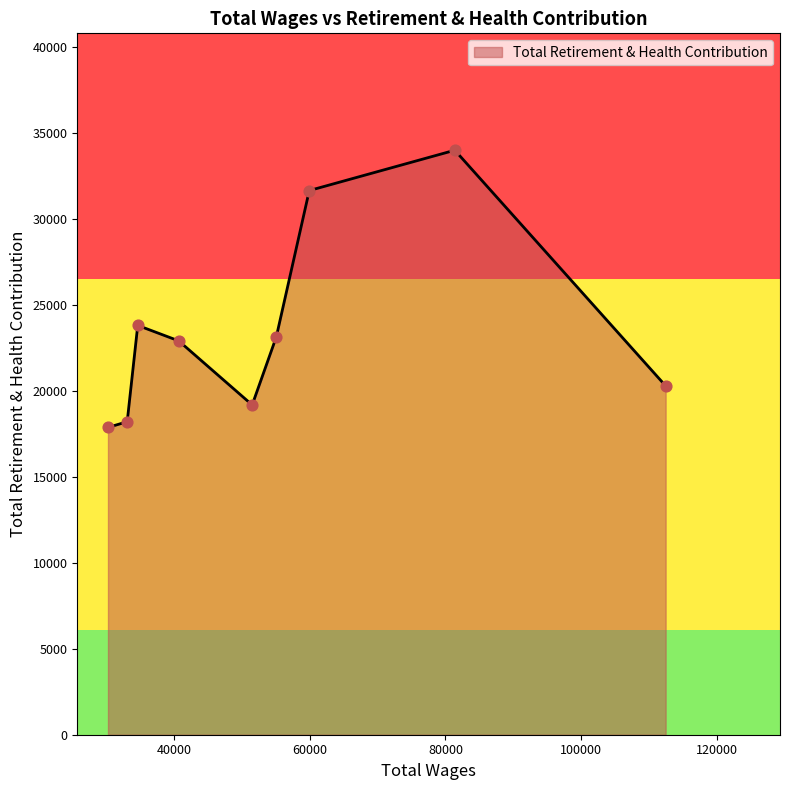

What is the maximum value shown in the chart?

33977